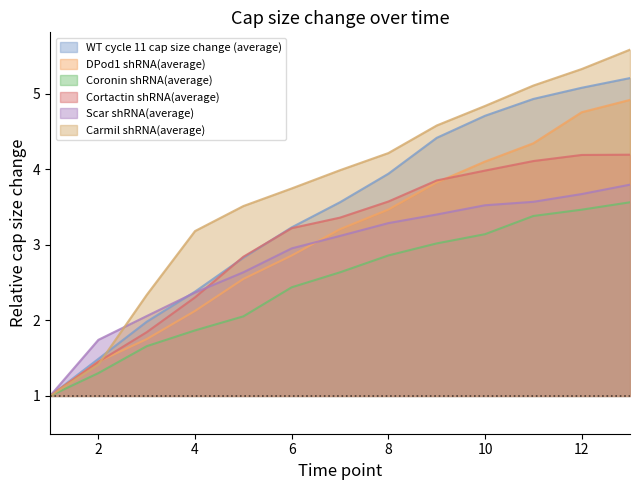

At which label does Cortactin shRNA(average) first exceed 3?

6